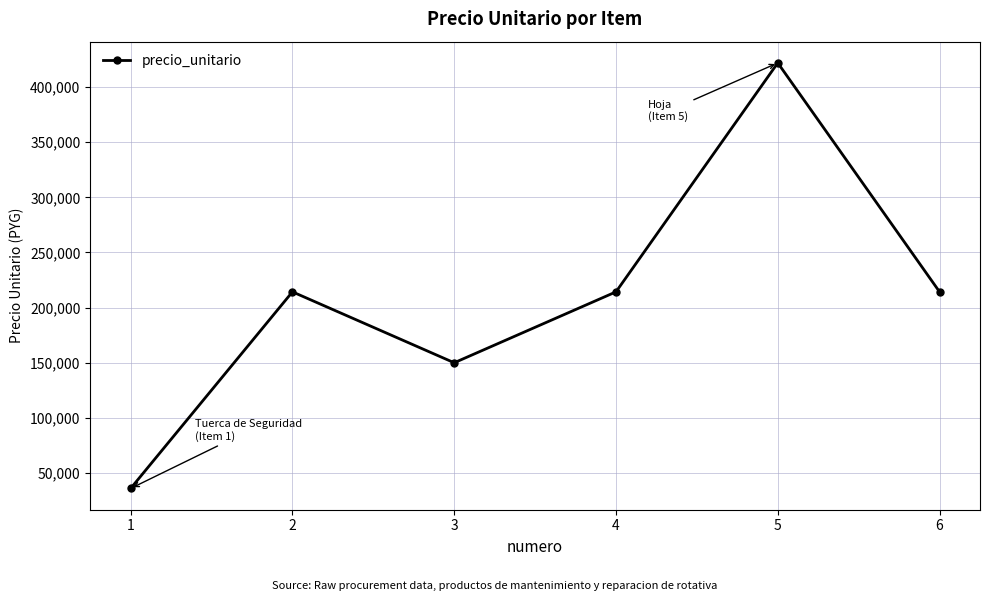

What is the difference between the second highest and minimum values?

178288